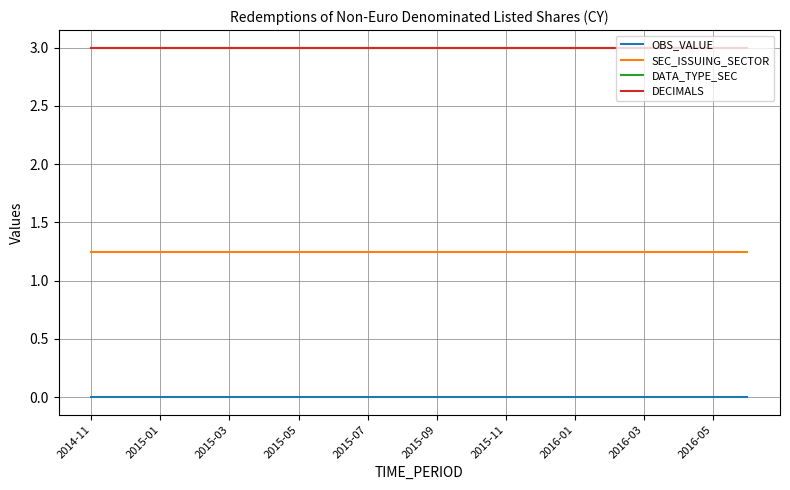

True or false: DECIMALS and OBS_VALUE cross at least once.

False